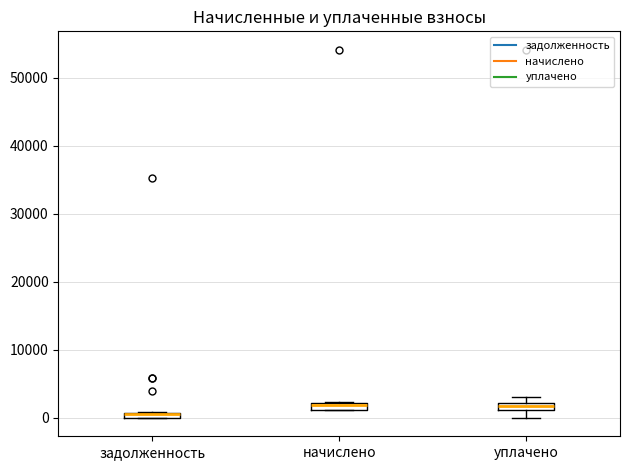

Where is the lower edge of the box for задолженность on the y-axis? The values are not printed on the chart, so give them approximately, as read against the axis.

0